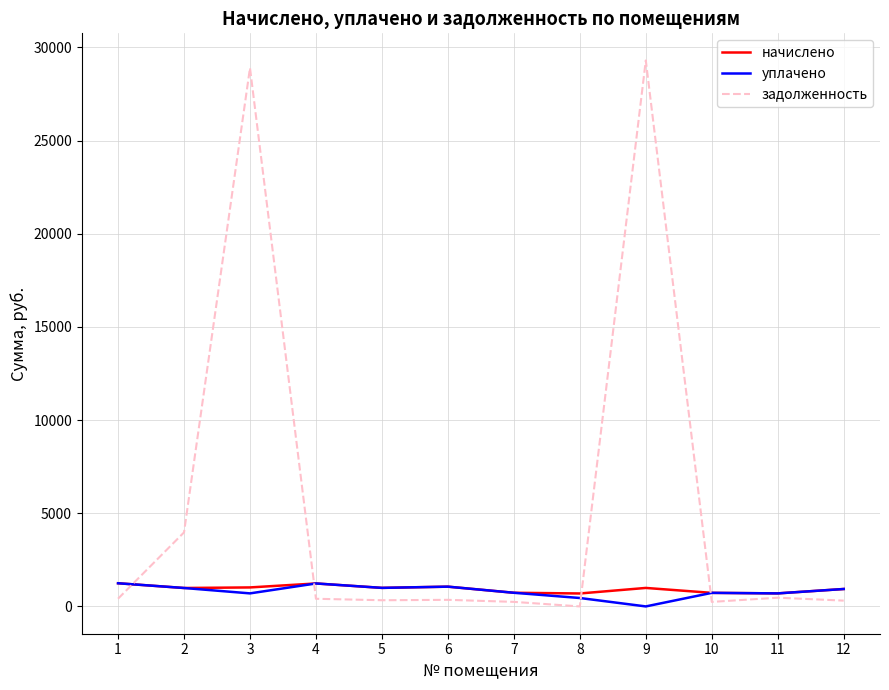

What is the total value across all series at 11?

1867.8